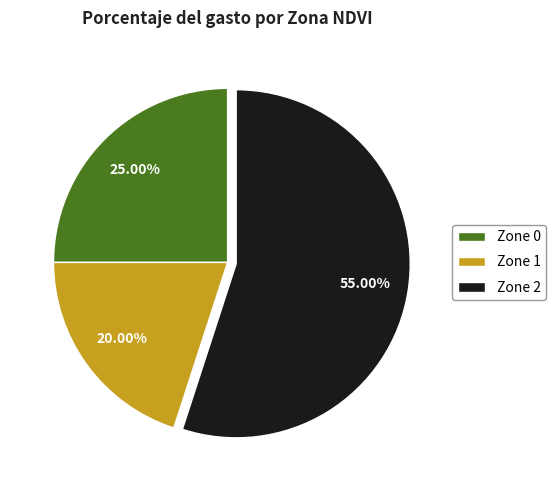

Which slice is the largest?

Zone 2